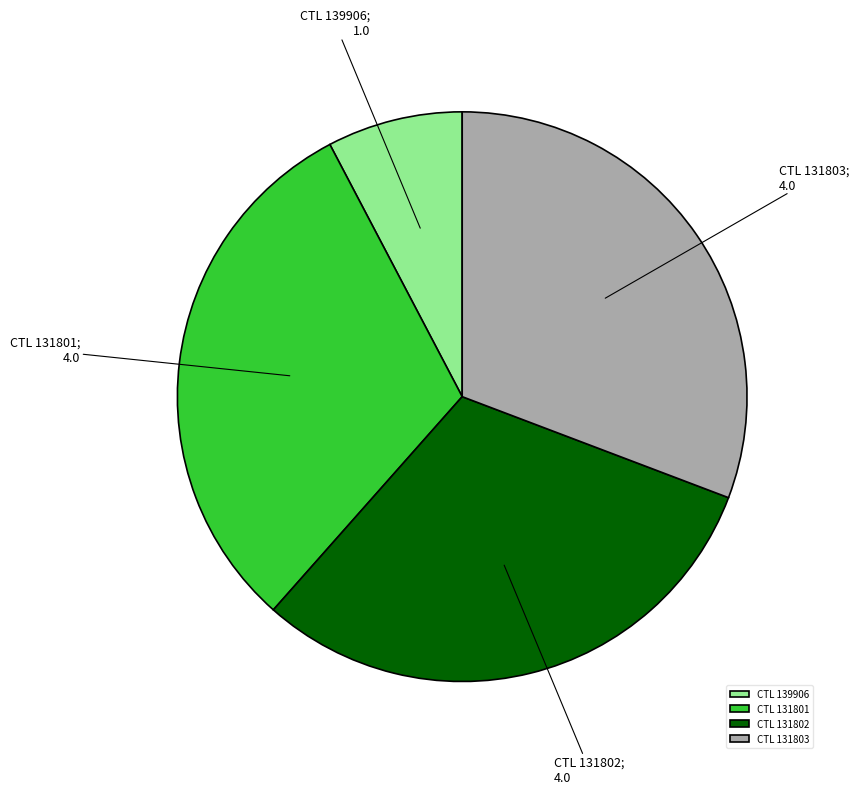

What is the smallest slice in the pie chart?

CTL 139906